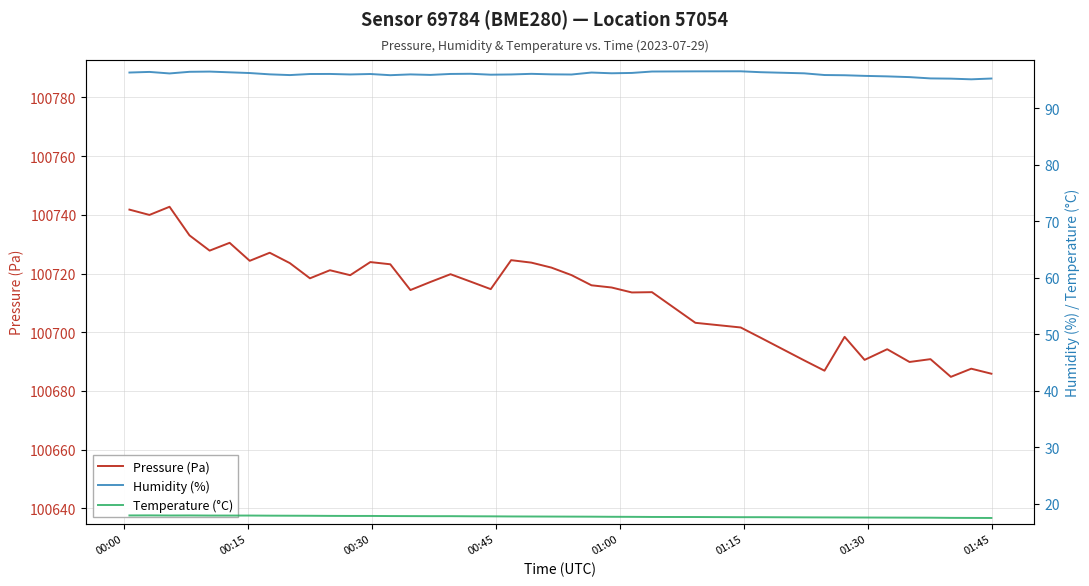

What is the difference between the maximum and second lowest values in the Humidity (%) series?

1.3